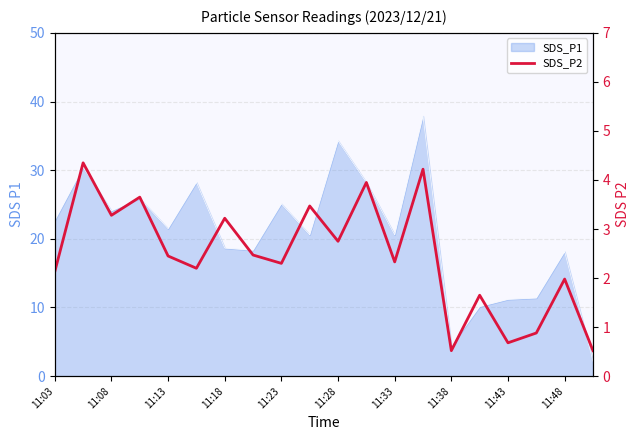

Does the chart have visible grid lines?

Yes